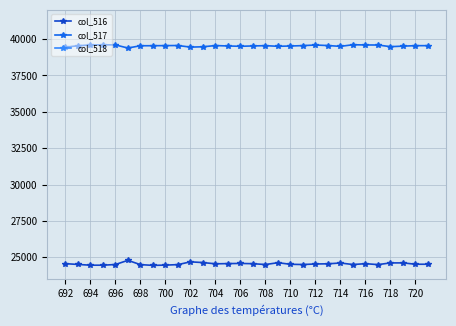

What is the maximum value for col_516?

24796